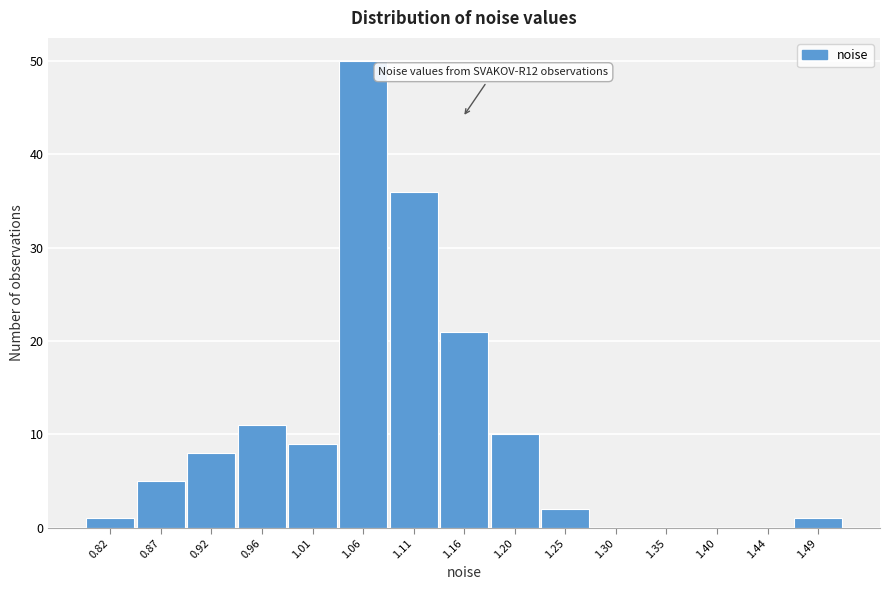

Which range on the x-axis has the tallest bar?

1.035 to 1.085